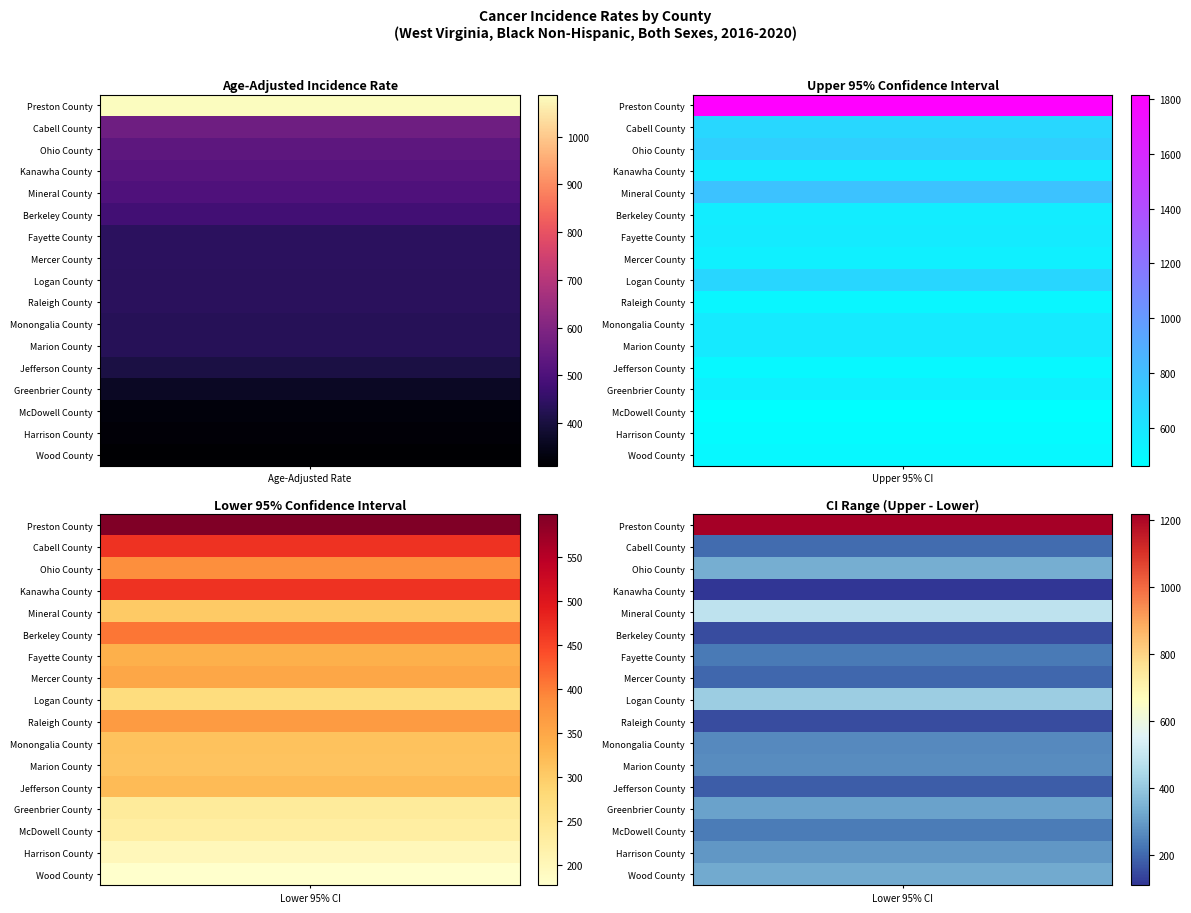

How many values in the Kanawha County series exceed 519?

2